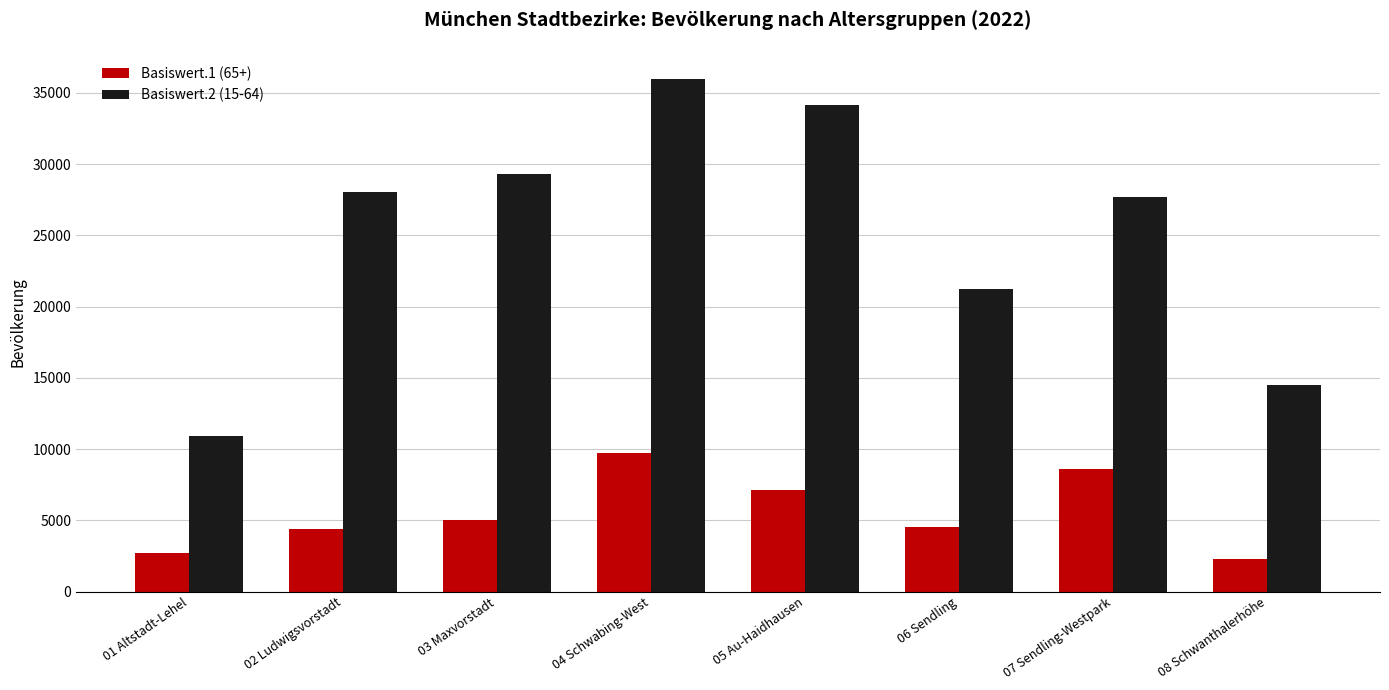

Between 02 Ludwigsvorstadt and 08 Schwanthalerhöhe, which series saw the biggest shift?

Basiswert.2 (15-64)